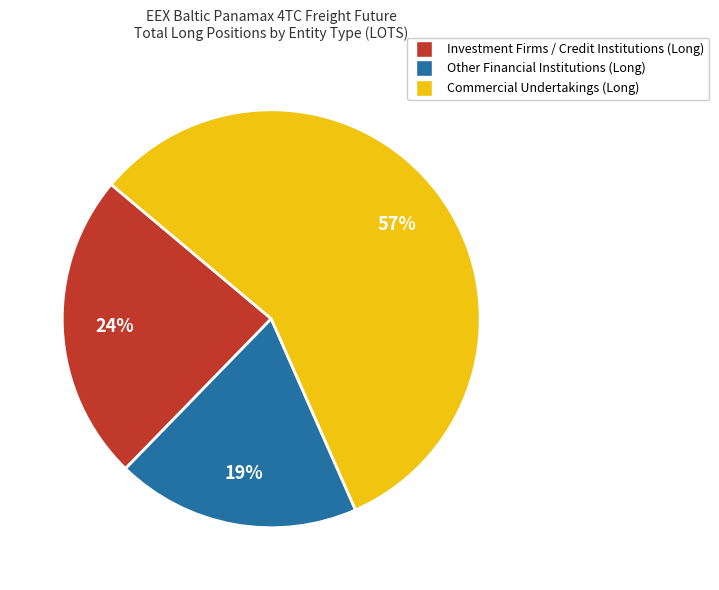

Which has a higher value, Investment Firms / Credit Institutions (Long) or Other Financial Institutions (Long)?

Investment Firms / Credit Institutions (Long)